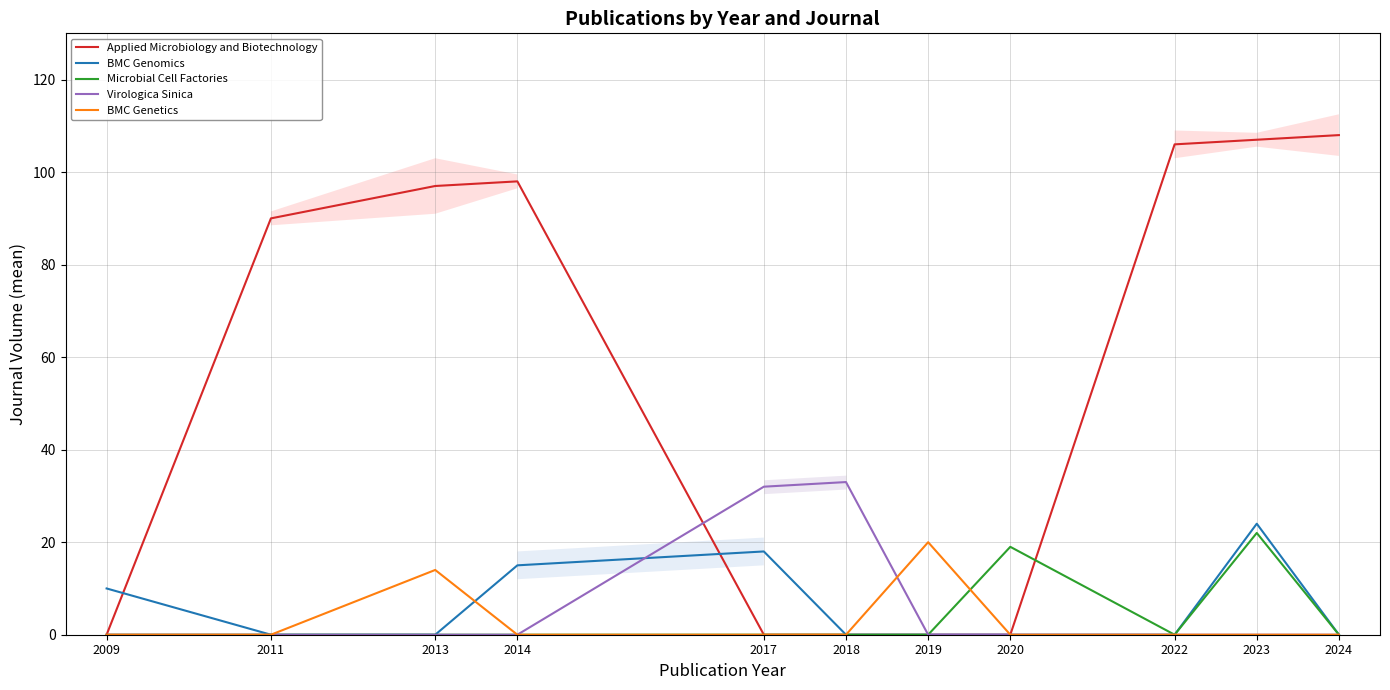

Between 2013 and 2024, which is larger?

2024